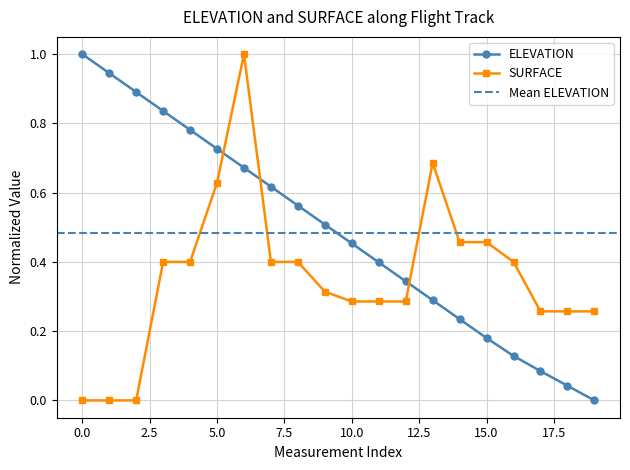

After their last crossing, which series has the higher values: SURFACE or ELEVATION?

SURFACE